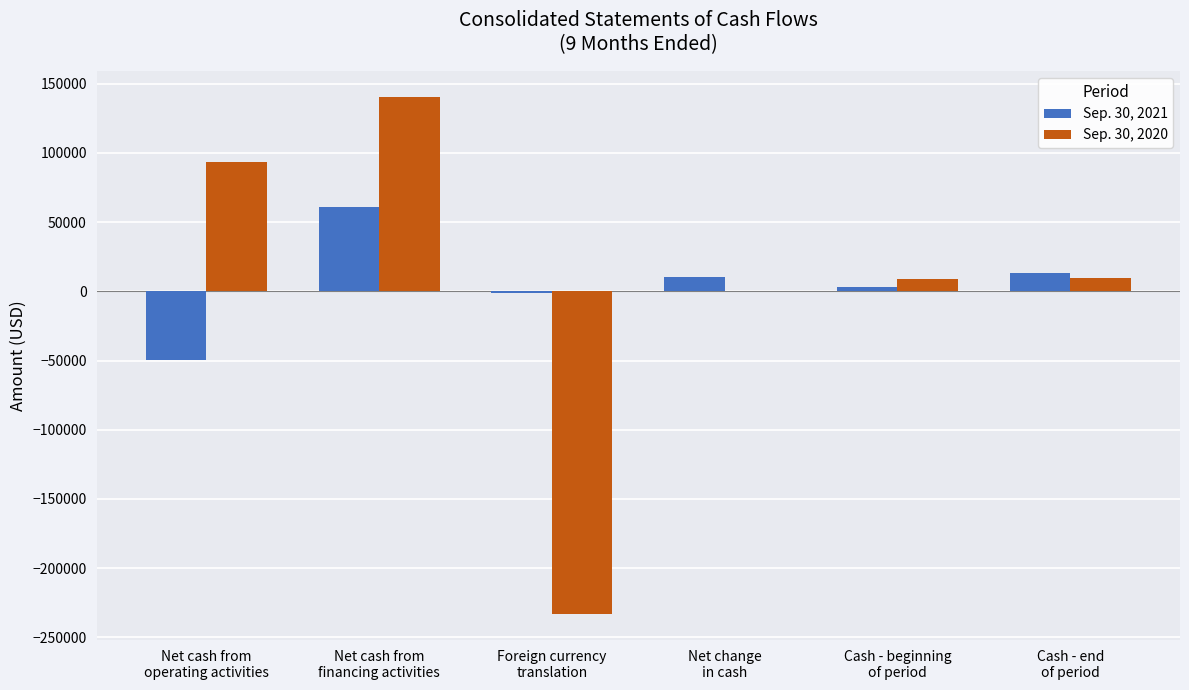

What is the maximum value shown in the chart?

140515